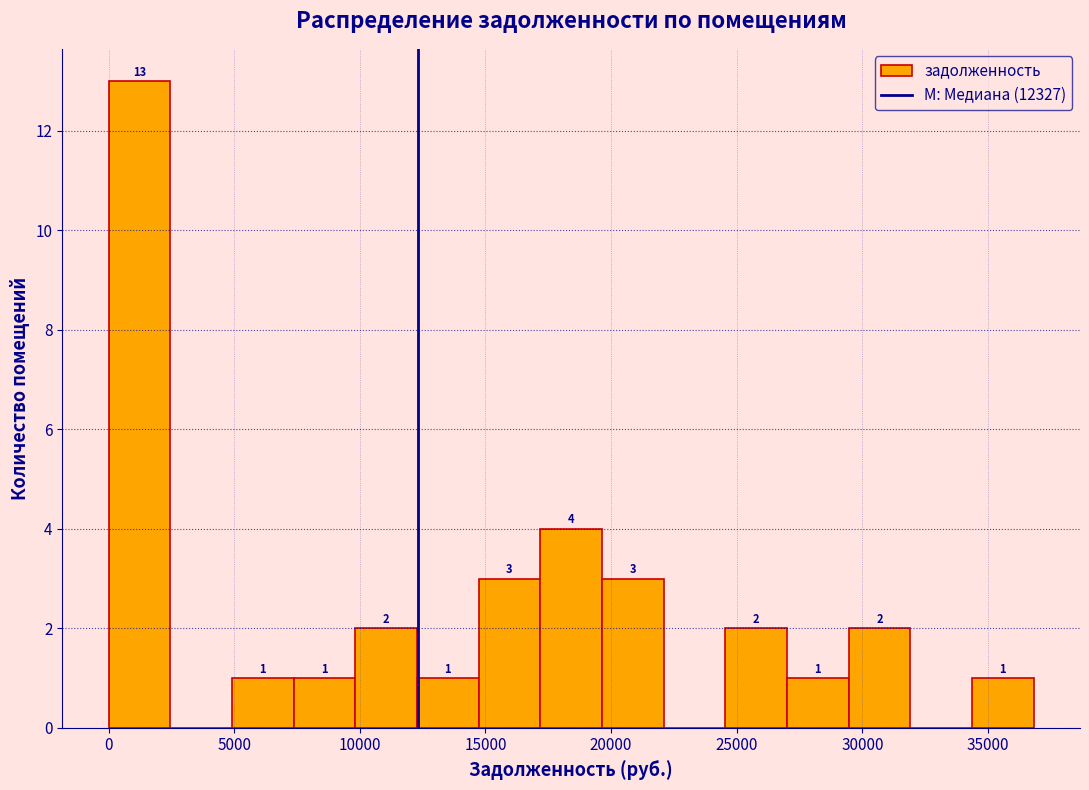

Which range on the x-axis has the tallest bar?

0 to 2500